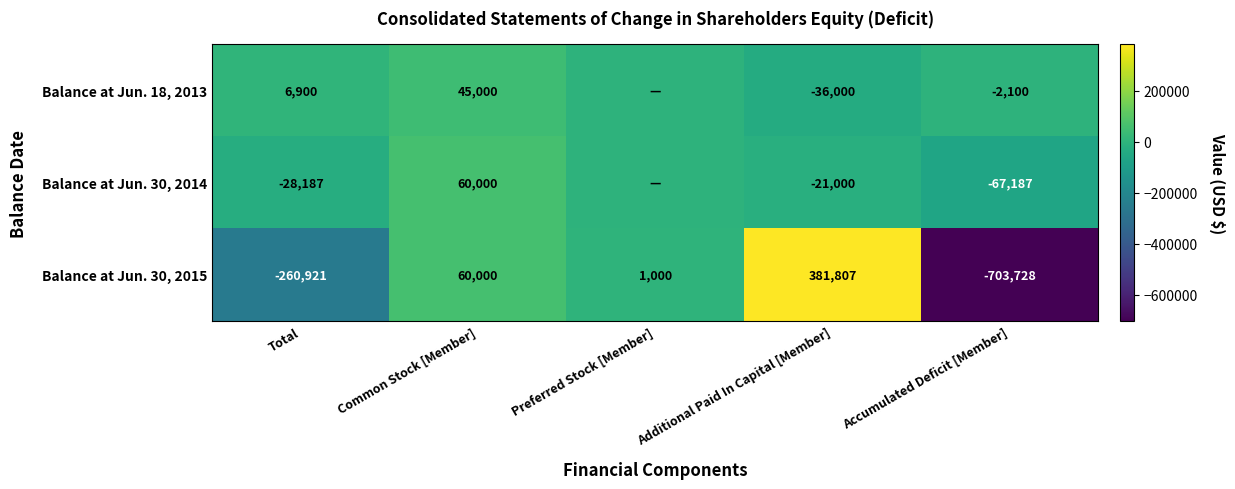

Is it true that Balance at Jun. 18, 2013 equals -18975 at Additional Paid In Capital [Member]?

False